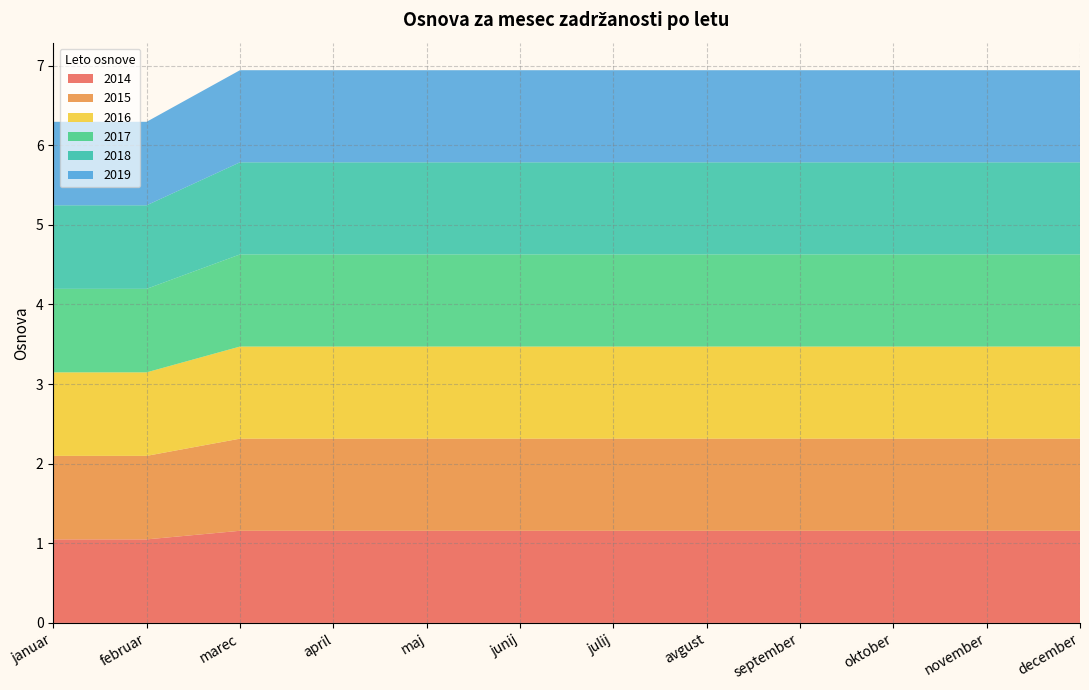

Reading right to left, list all the values displayed in this chart.

2014: december=1.2	november=1.2	oktober=1.2	september=1.2	avgust=1.2	julij=1.2	junij=1.2	maj=1.2	april=1.2	marec=1.2	februar=1.0	januar=1.0
2015: december=1.2	november=1.2	oktober=1.2	september=1.2	avgust=1.2	julij=1.2	junij=1.2	maj=1.2	april=1.2	marec=1.2	februar=1.0	januar=1.0
2016: december=1.2	november=1.2	oktober=1.2	september=1.2	avgust=1.2	julij=1.2	junij=1.2	maj=1.2	april=1.2	marec=1.2	februar=1.0	januar=1.0
2017: december=1.2	november=1.2	oktober=1.2	september=1.2	avgust=1.2	julij=1.2	junij=1.2	maj=1.2	april=1.2	marec=1.2	februar=1.0	januar=1.0
2018: december=1.2	november=1.2	oktober=1.2	september=1.2	avgust=1.2	julij=1.2	junij=1.2	maj=1.2	april=1.2	marec=1.2	februar=1.0	januar=1.0
2019: december=1.2	november=1.2	oktober=1.2	september=1.2	avgust=1.2	julij=1.2	junij=1.2	maj=1.2	april=1.2	marec=1.2	februar=1.0	januar=1.0